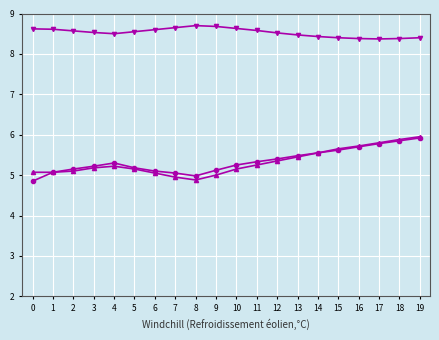

What is the difference between the highest and lowest values at 12?

3.2